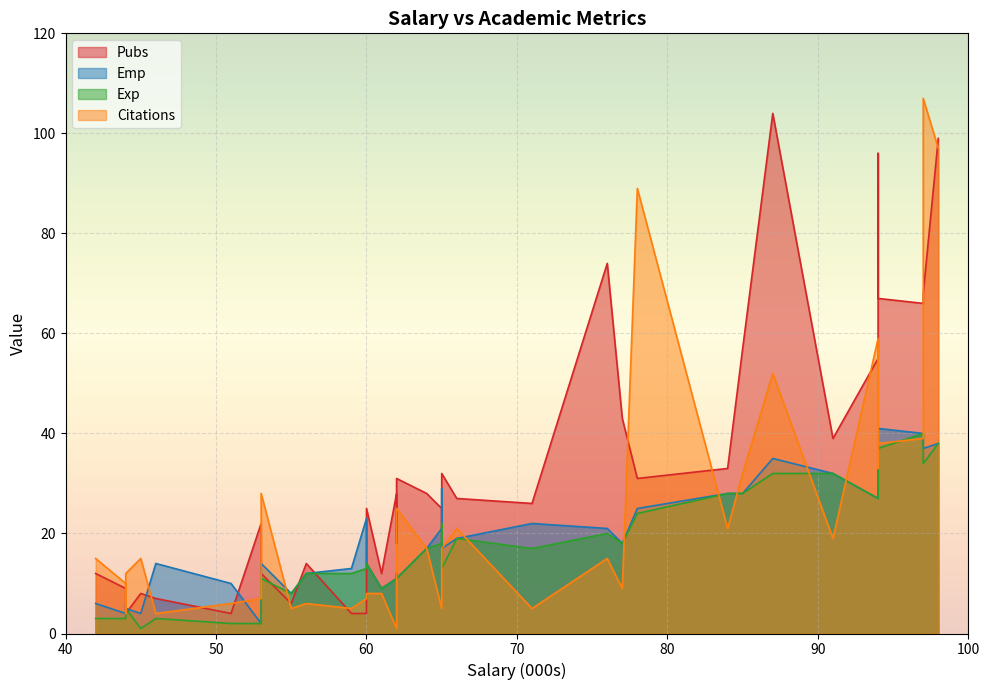

True or false: Emp and Exp cross at least once.

False